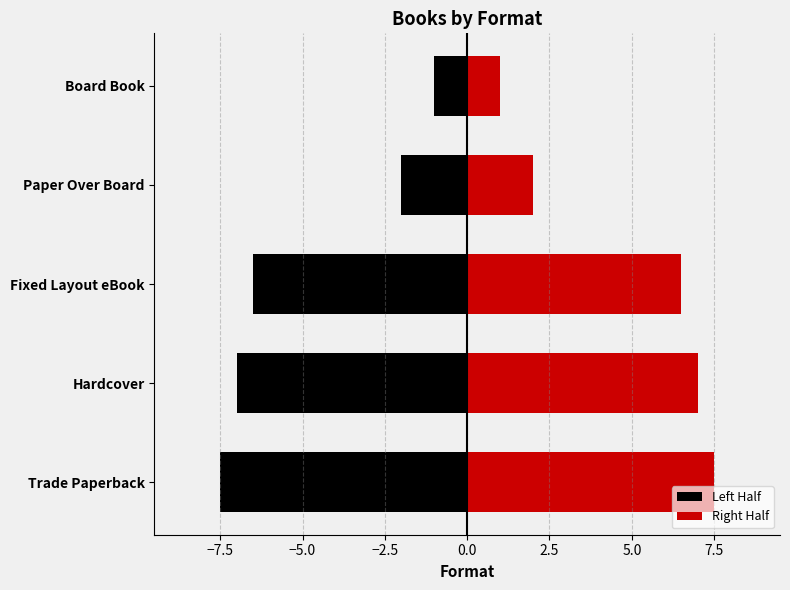

Which has a higher value, Paper Over Board or Trade Paperback?

Paper Over Board